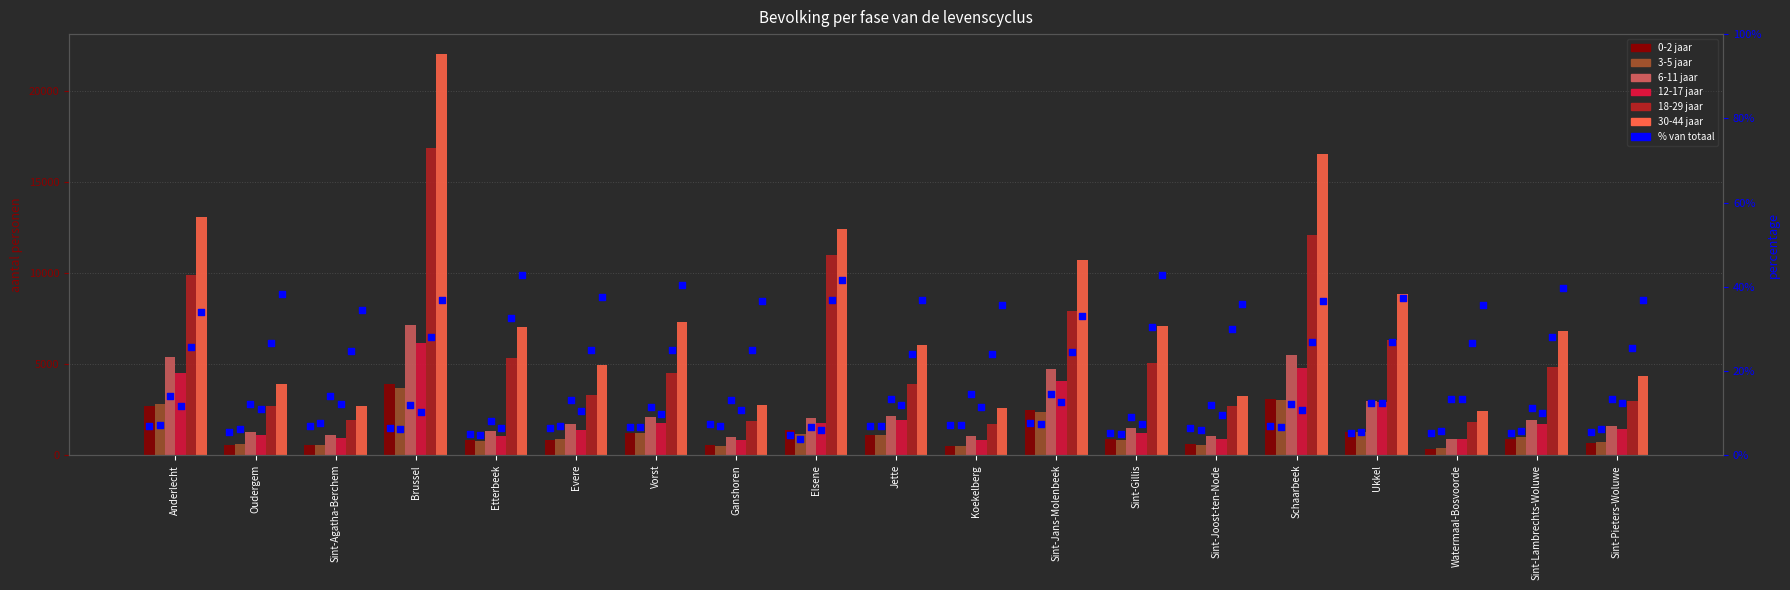

At which category is the sum across all series the highest?

Brussel